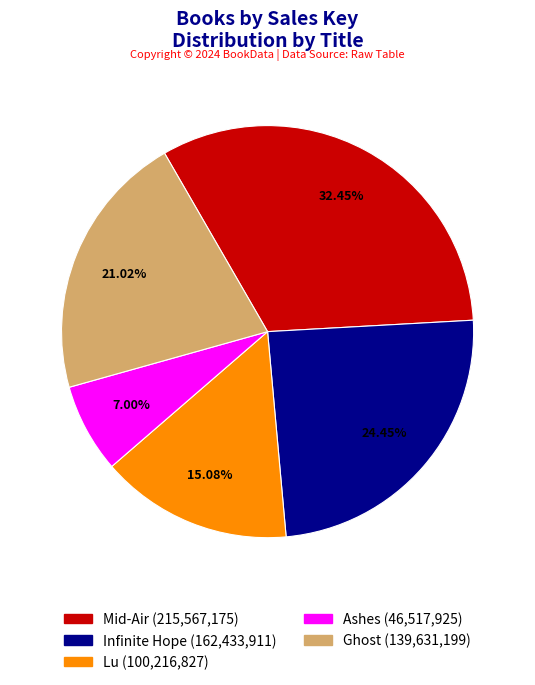

Which has a higher value, Infinite Hope or Lu?

Infinite Hope